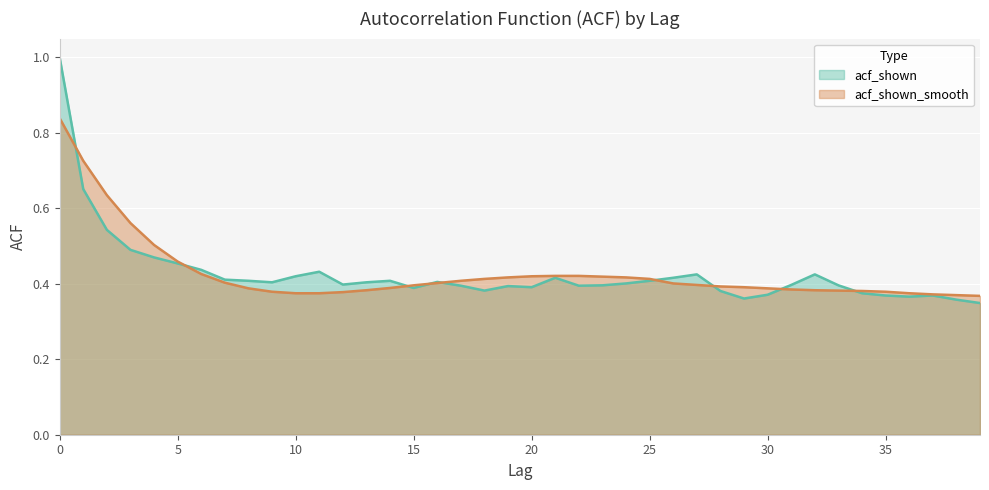

At 7, list the series in order from smallest to largest.

acf_shown_smooth, acf_shown